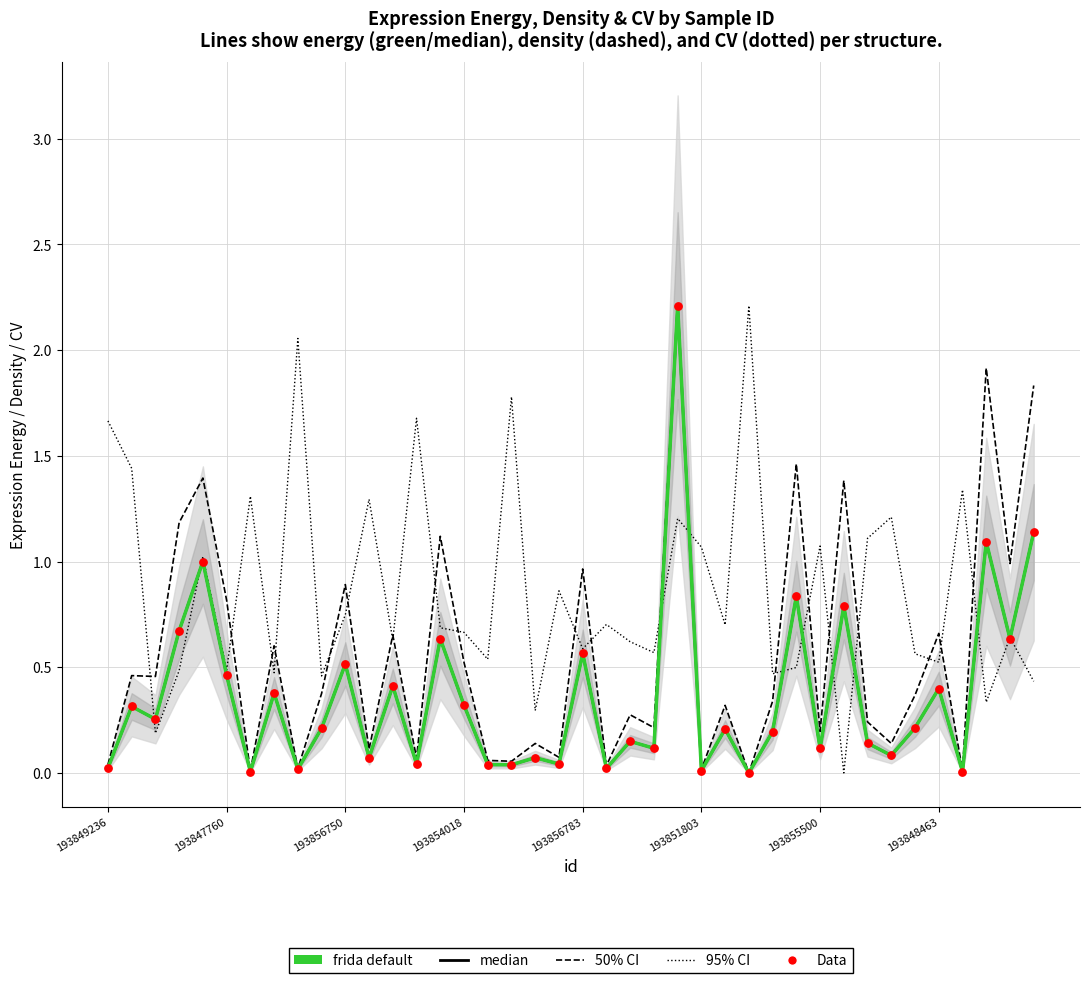

What is the total value across all series at 193848463?

2.4